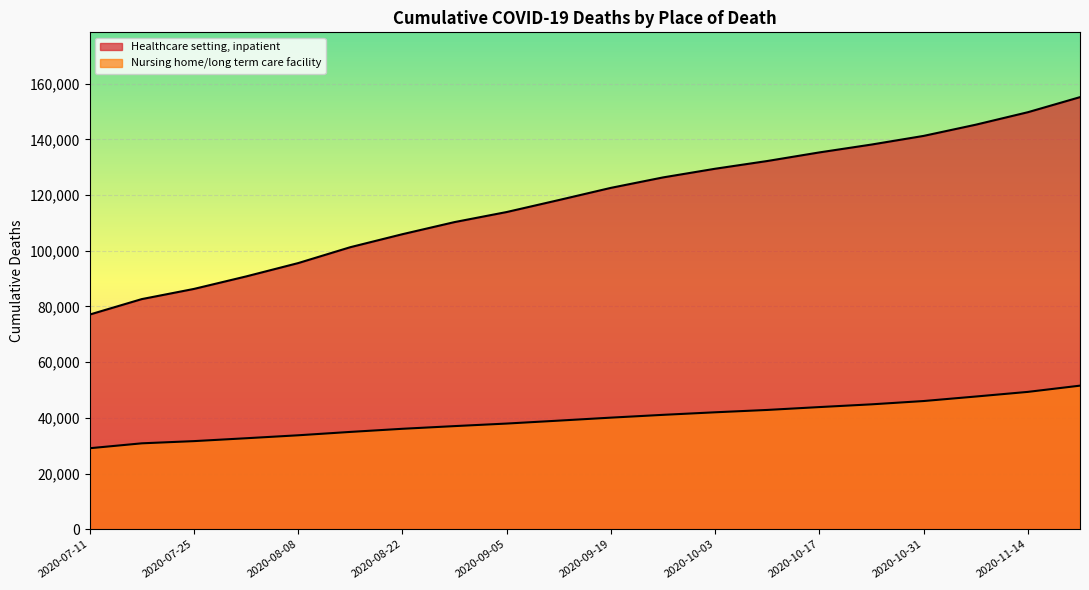

Does the chart display data point markers on the line(s)?

No